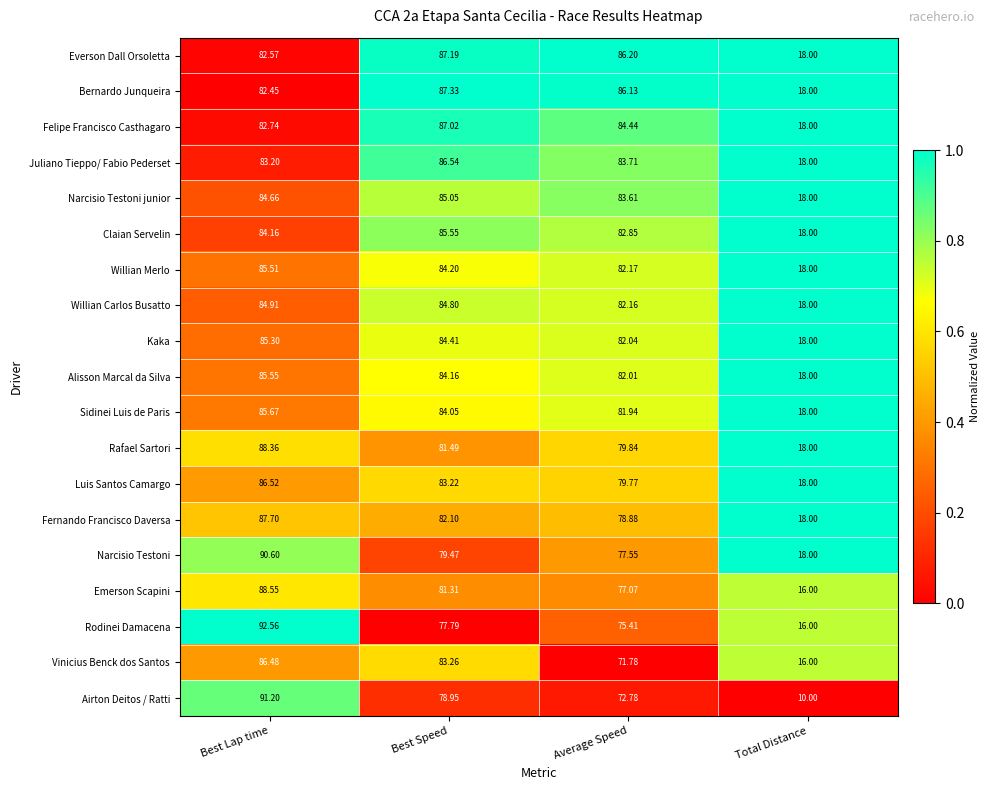

At which label does Felipe Francisco Casthagaro reach its minimum?

Total Distance